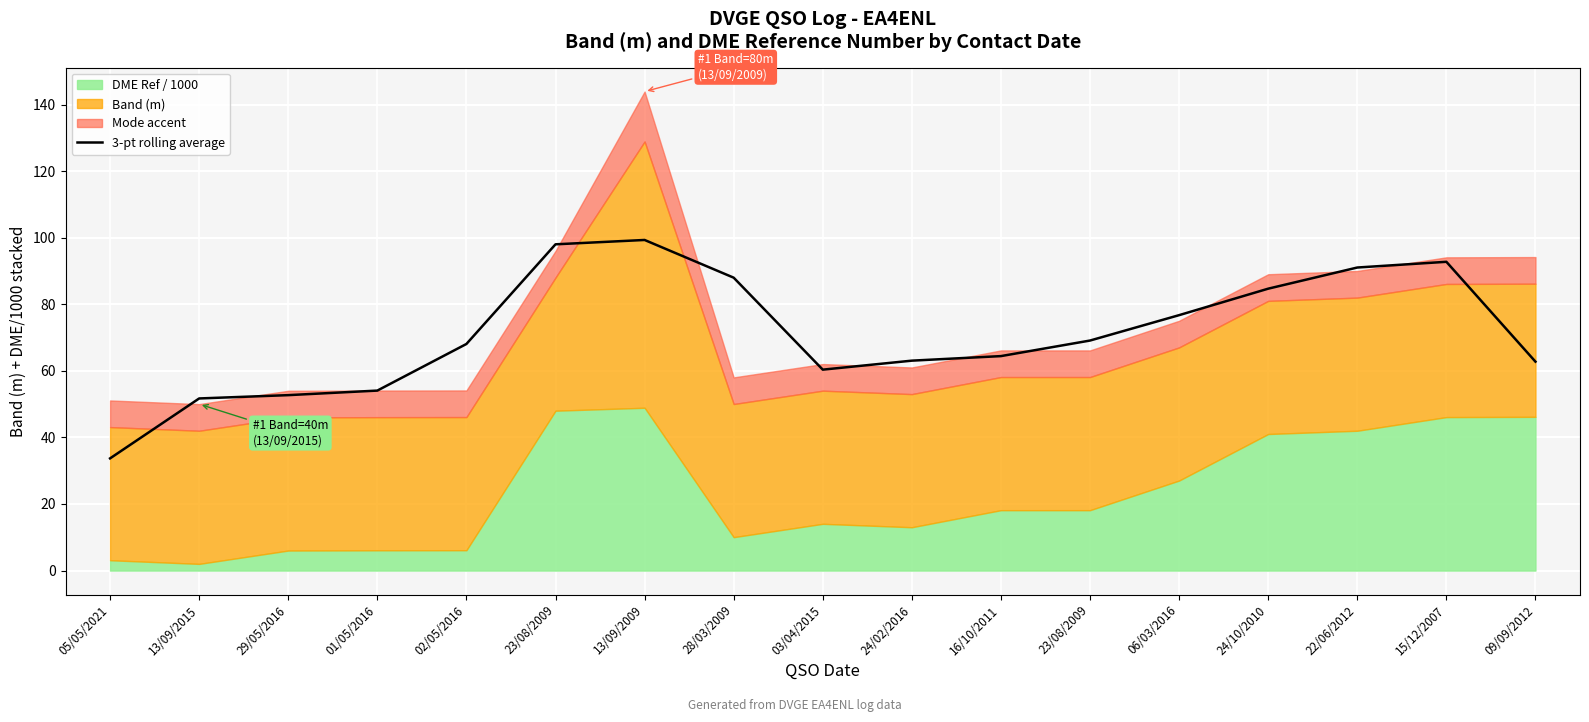

The value at 13/09/2015 is 51.7. True or false?

True